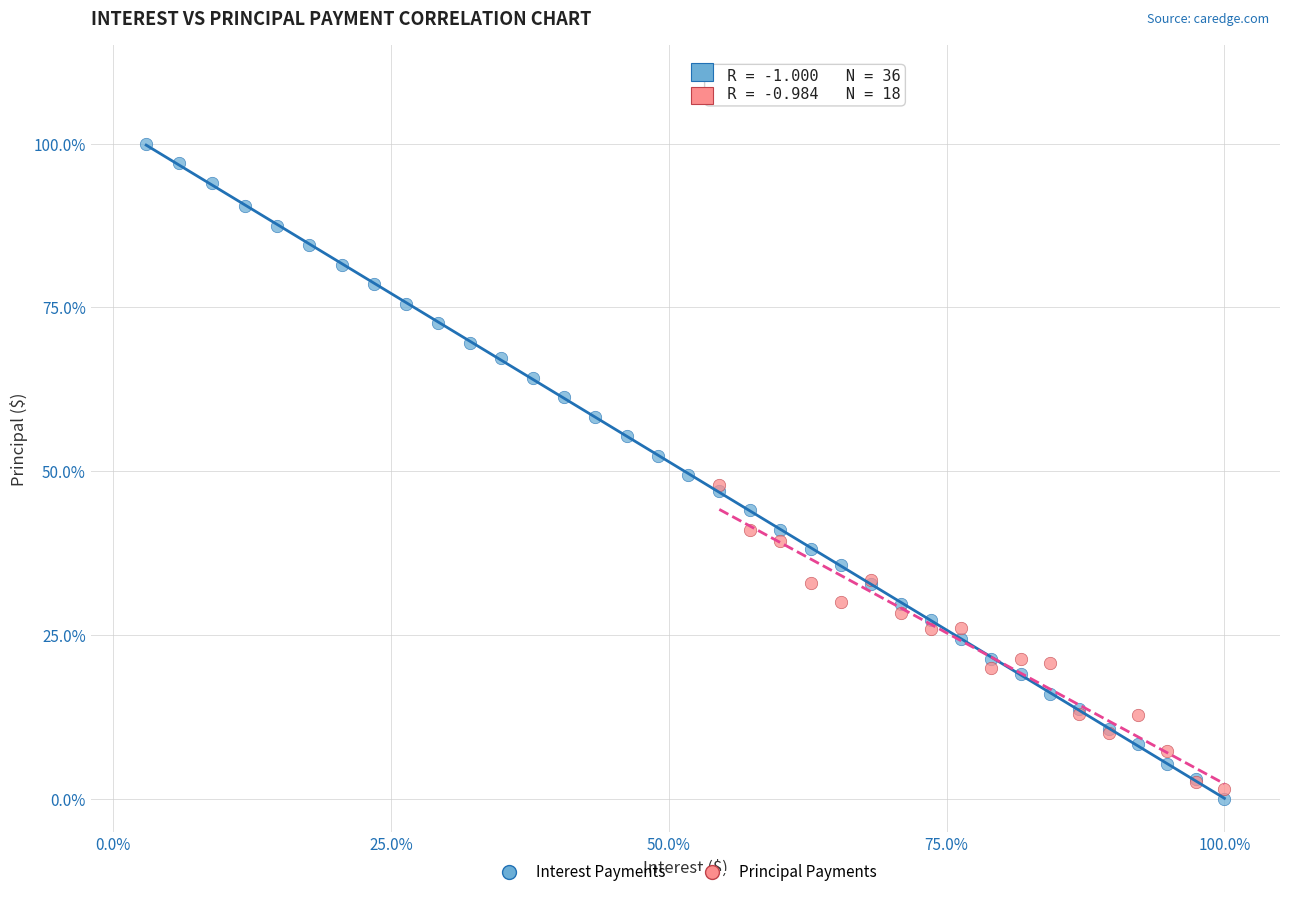

Which series has the largest Y range (max minus min)?

Interest Payments